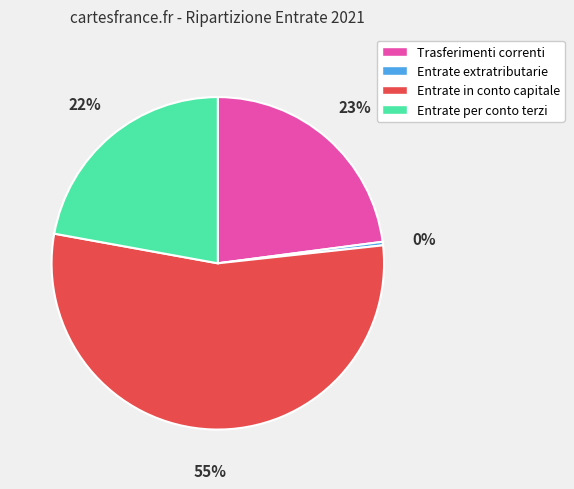

Do Entrate in conto capitale and Entrate extratributarie together represent more than half of the pie?

Yes